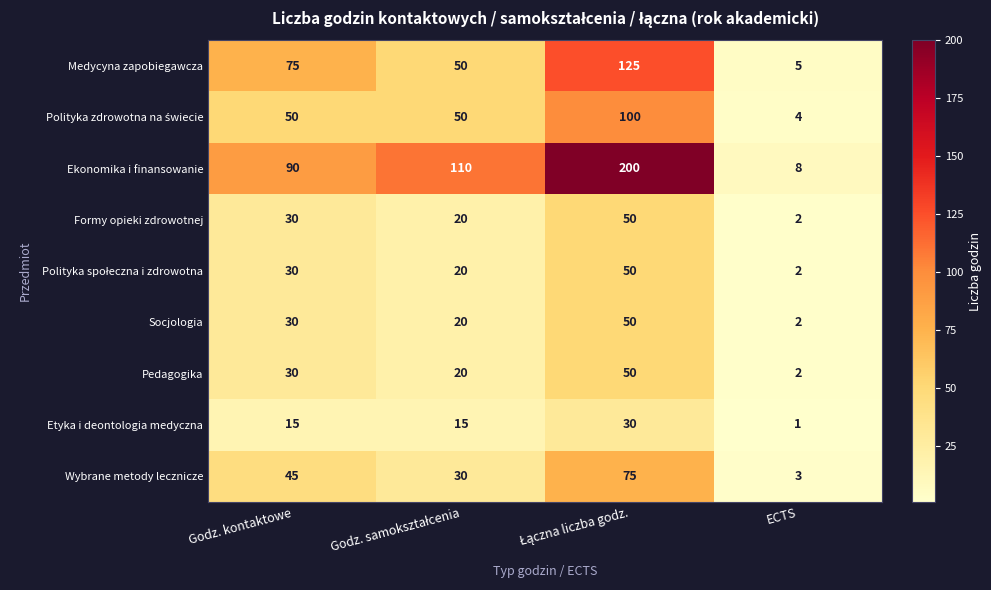

Which series has the widest spread of values?

Ekonomika i finansowanie